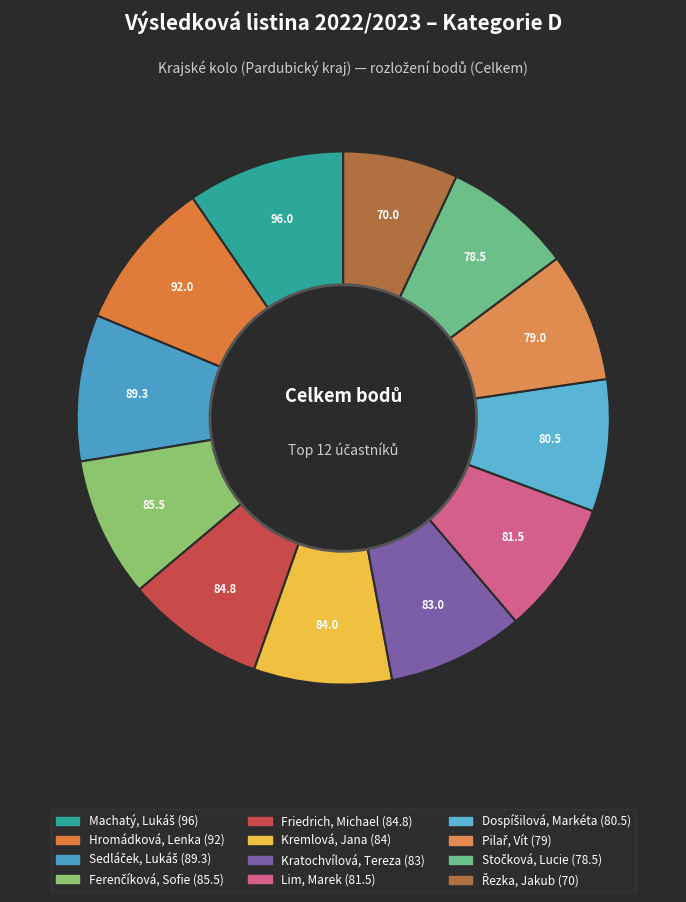

Count the number of slices in the pie.

12